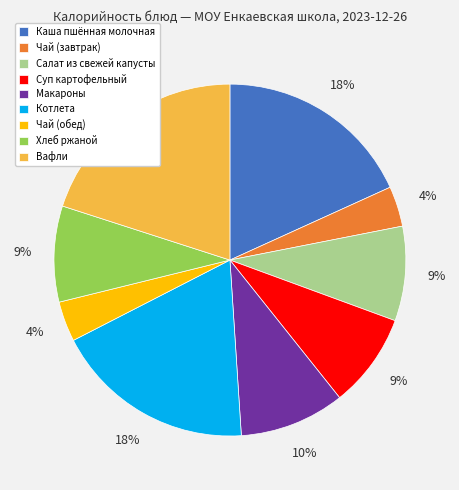

To the nearest percent, what is the combined percentage of Чай (завтрак) and Каша пшённая молочная?

22%